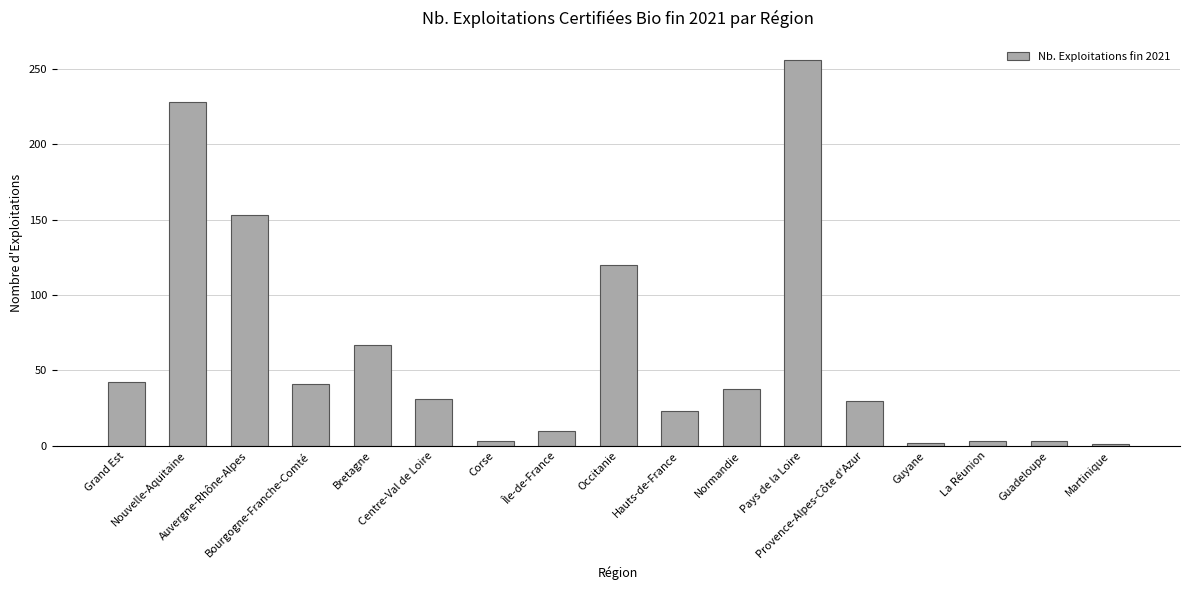

The chart shows a value of 71 at Occitanie. True or false?

False